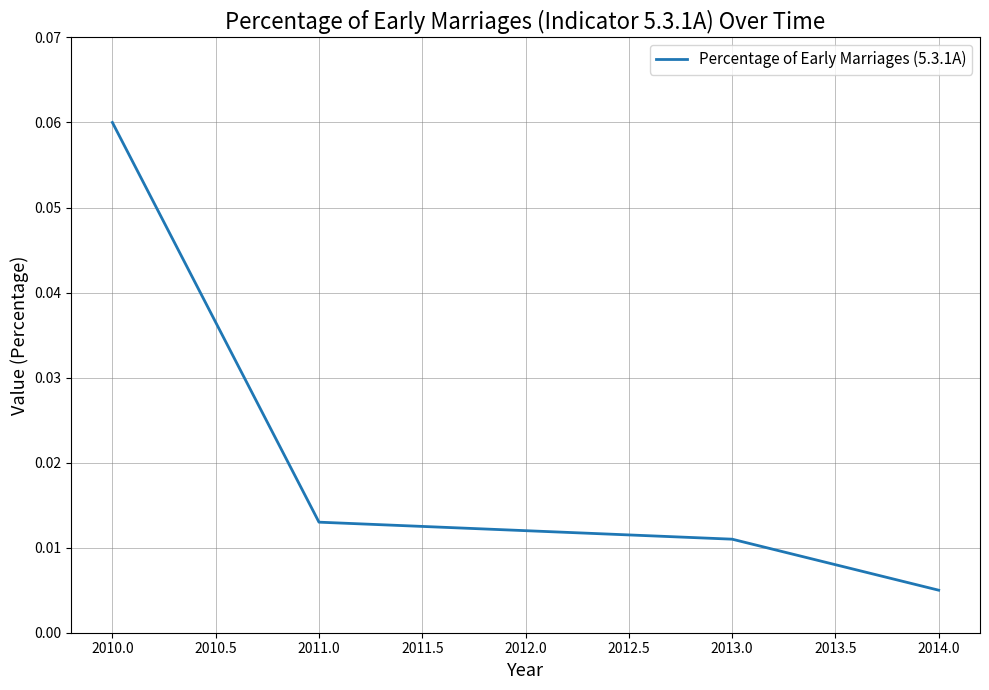

Rank the categories by value from lowest to highest.

2014.0, 2013.0, 2012.0, 2011.0, 2010.0